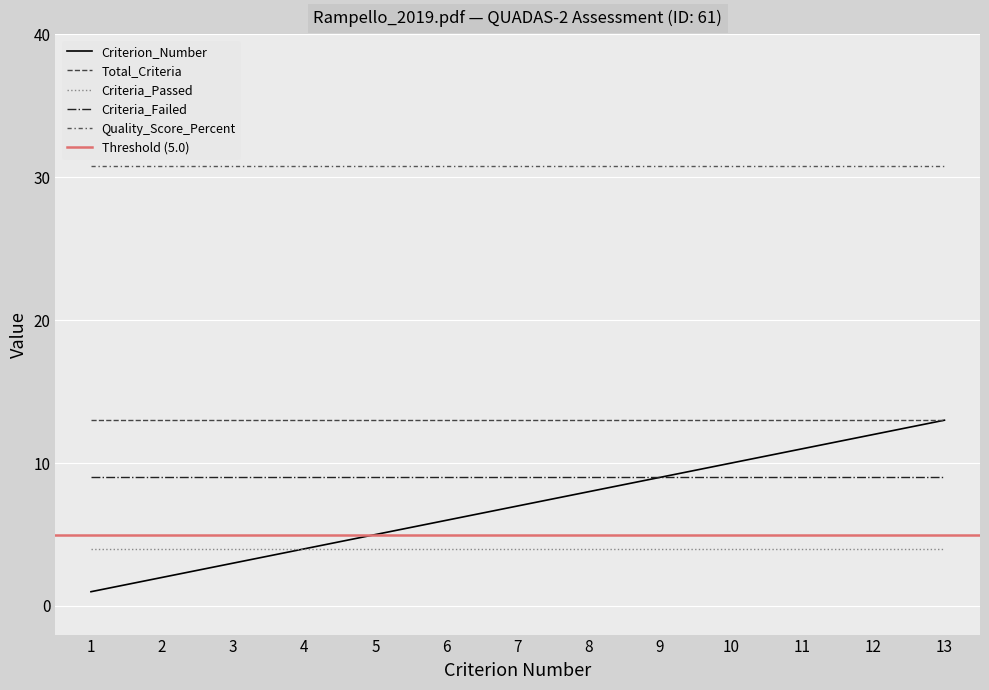

True or false: Quality_Score_Percent and Total_Criteria cross at least once.

False